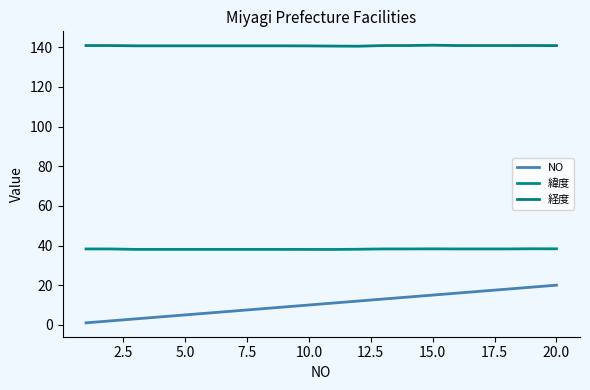

Does the chart display data point markers on the line(s)?

No